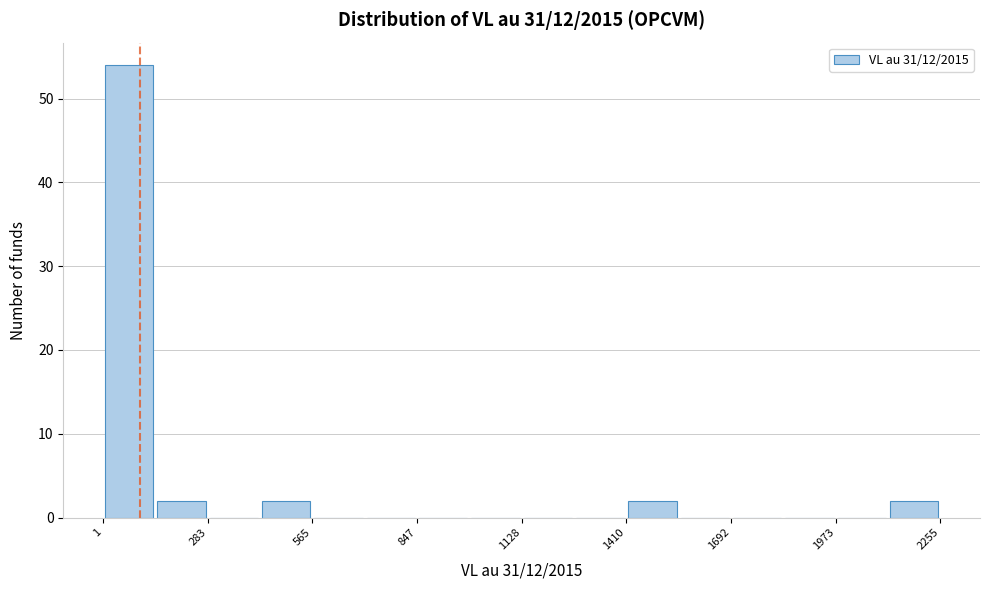

Read against the x-axis, roughly where is the centre of the tallest bar?

50